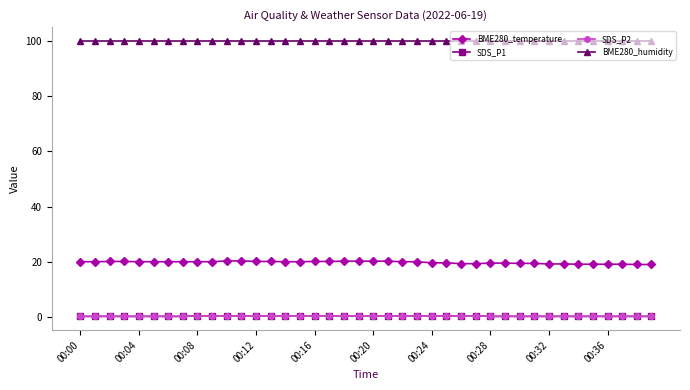

What is the sum of all BME280_humidity values?

4000.0